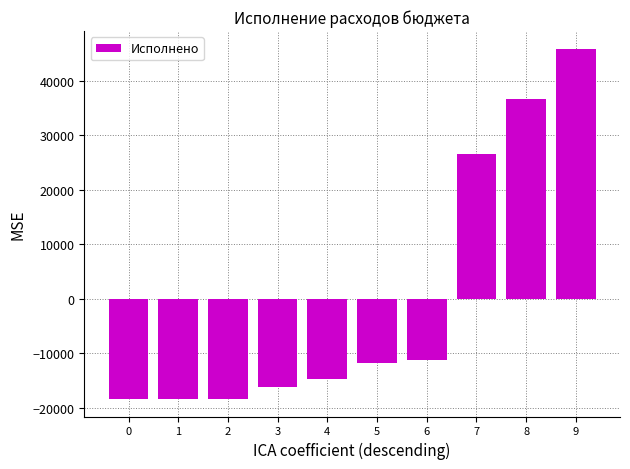

What is the value of the 6th bar from the left?

-11791.6